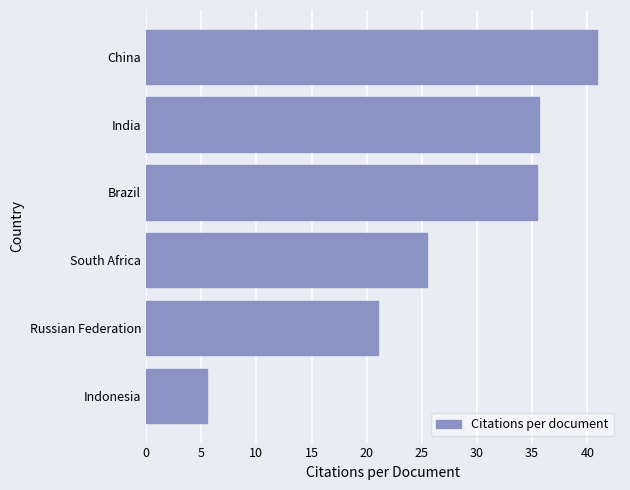

Is it true that the value at South Africa is 5.7?

False